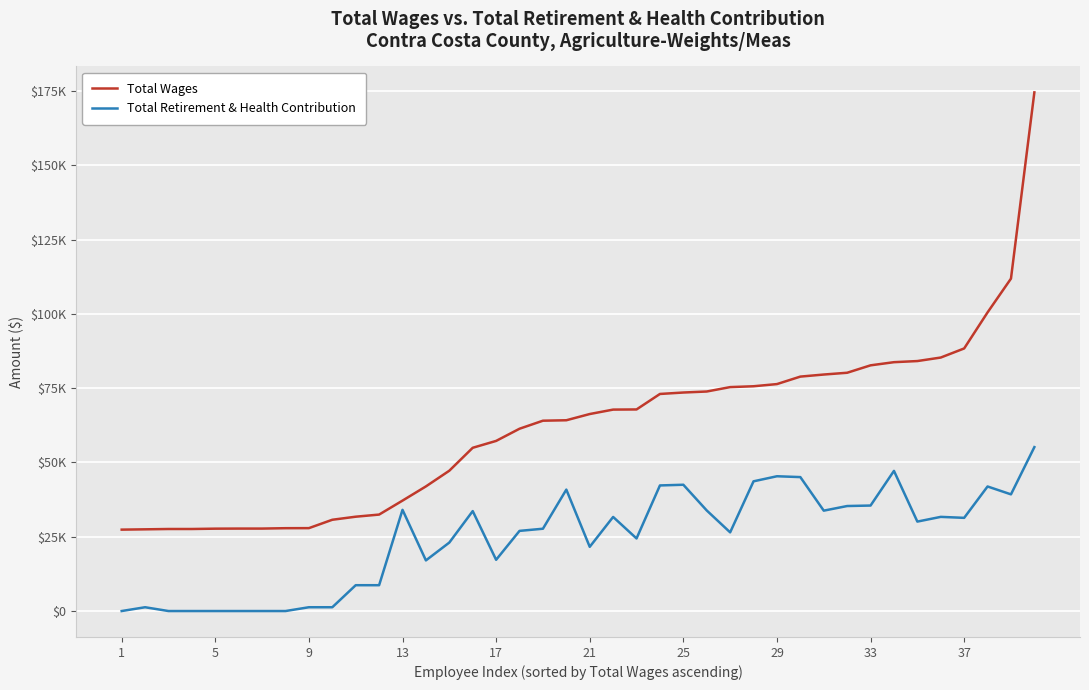

What are all the series names shown in the legend?

Total Wages, Total Retirement & Health Contribution